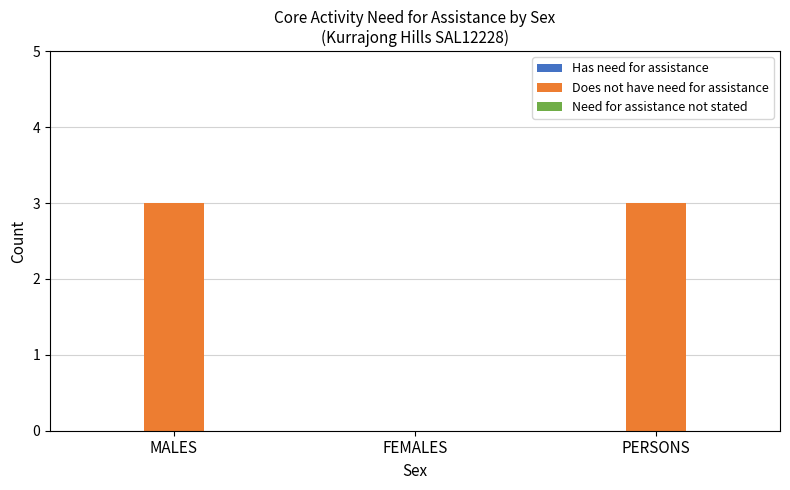

The chart shows a value of 5 at MALES. True or false?

False